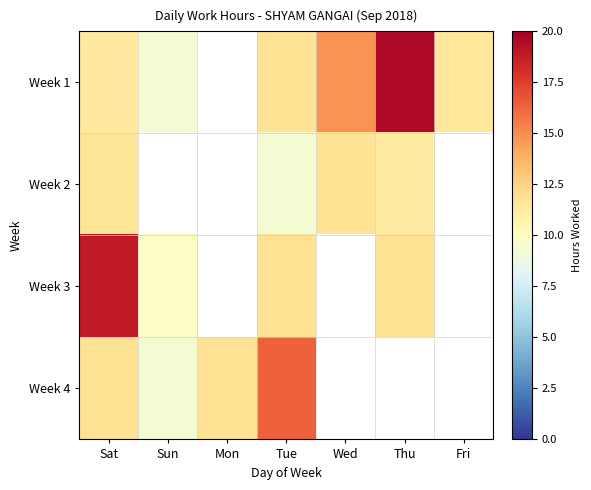

Which series has the largest range (max minus min)?

Week 1